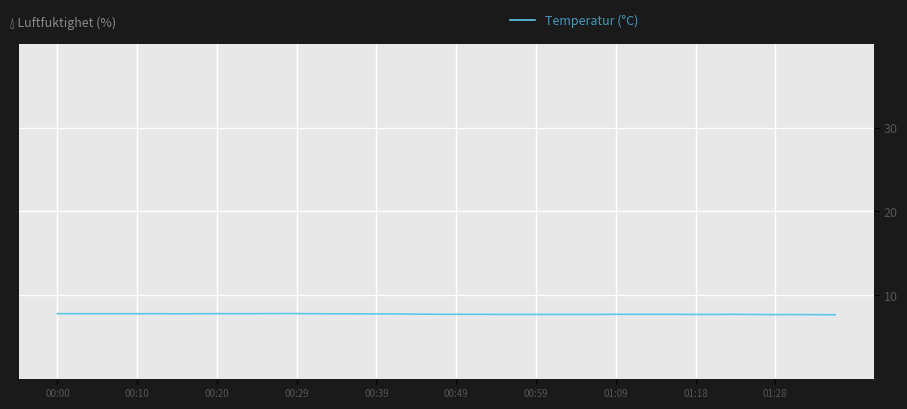

What is the smallest value displayed?

7.7